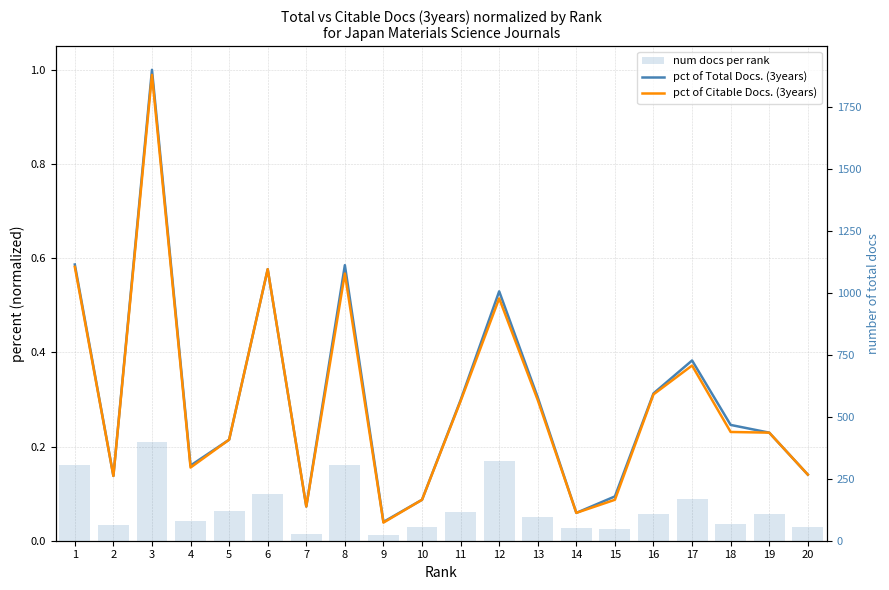

What is the total value across all series at 15?

46.2